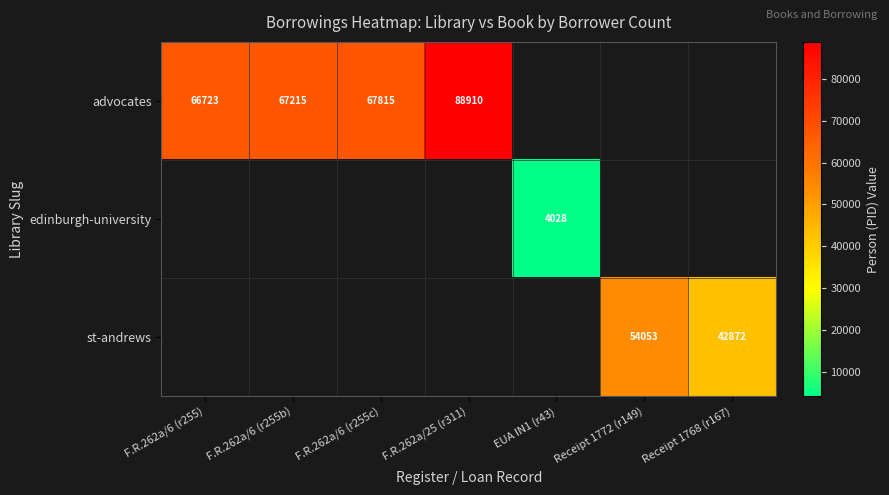

How many distinct data groups are displayed?

3